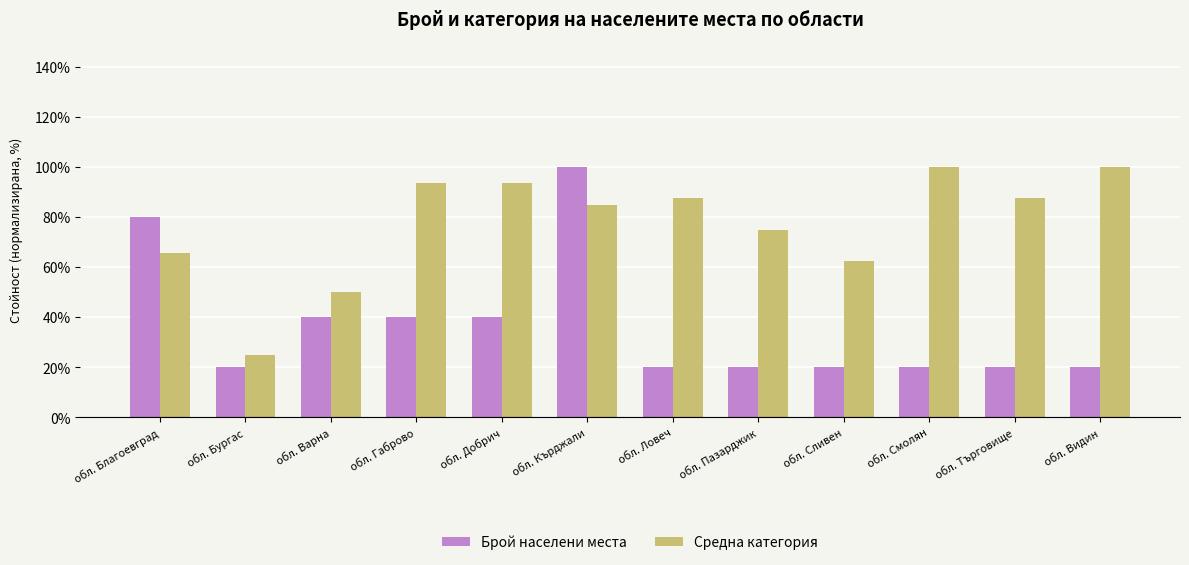

How many distinct data groups are displayed?

2